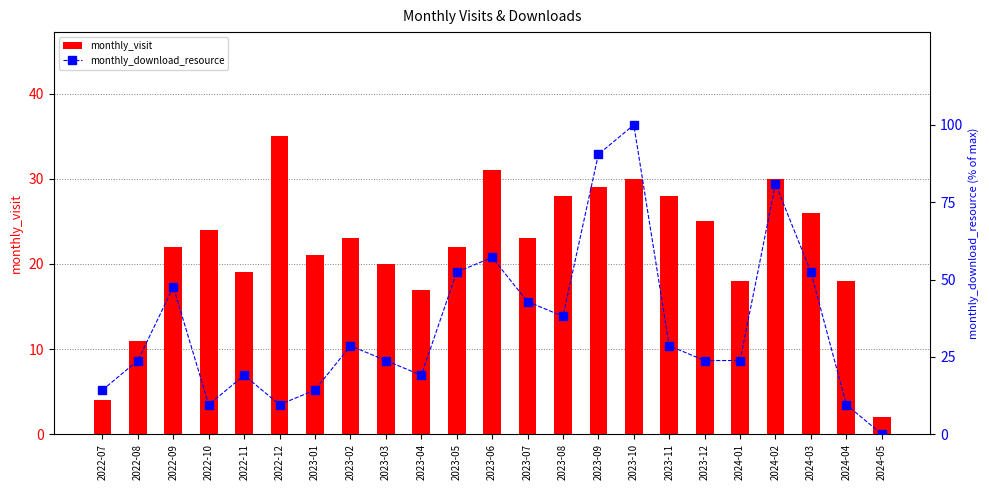

List the labels in order of monthly_download_resource value, smallest first.

2024-05, 2022-10, 2022-12, 2024-04, 2022-07, 2023-01, 2022-11, 2023-04, 2022-08, 2023-03, 2023-12, 2024-01, 2023-02, 2023-11, 2023-08, 2023-07, 2022-09, 2023-05, 2024-03, 2023-06, 2024-02, 2023-09, 2023-10